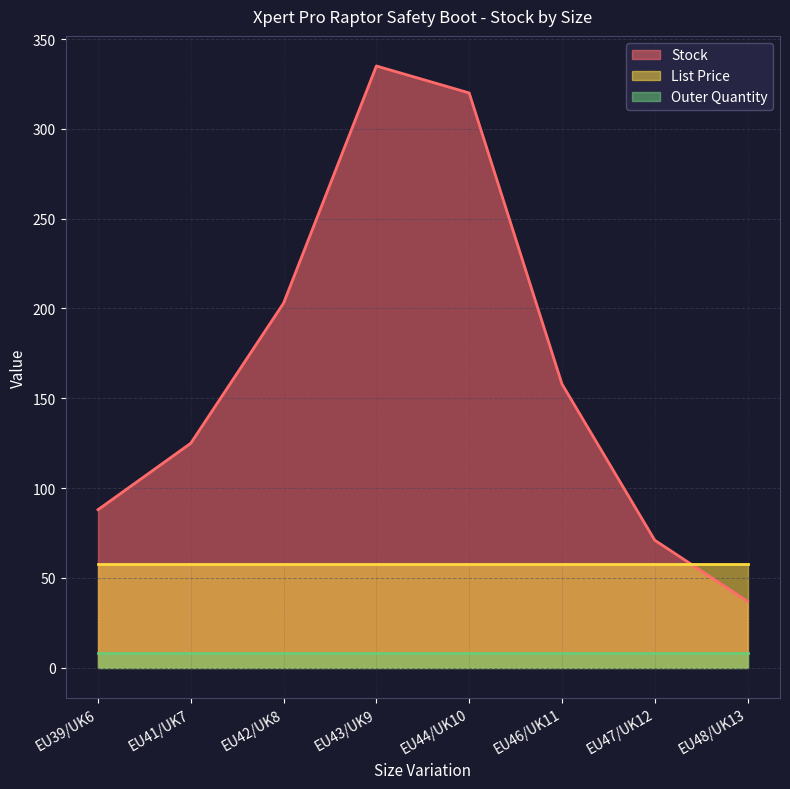

True or false: Stock and Outer Quantity cross at least once.

False